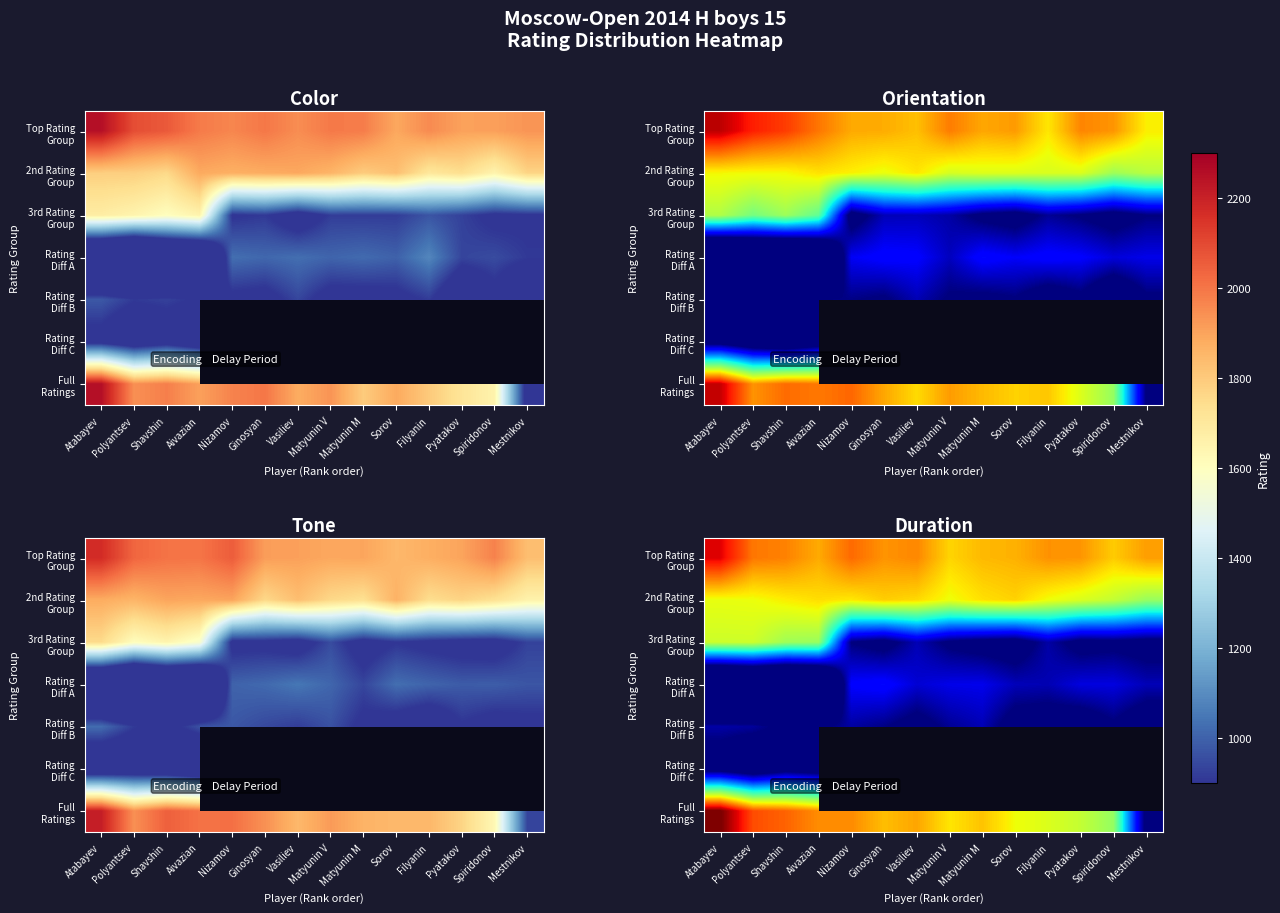

What is the maximum value shown in the chart?

2310.1